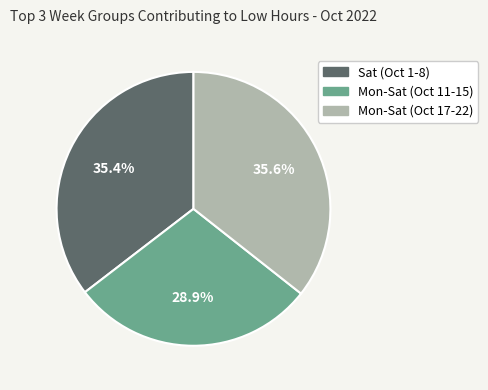

Does any single category account for the majority?

No